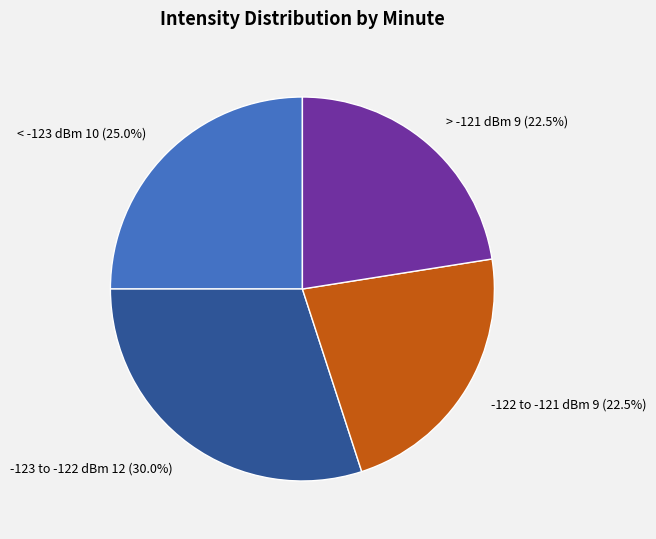

Do < -123 dBm and -123 to -122 dBm together represent more than half of the pie?

Yes